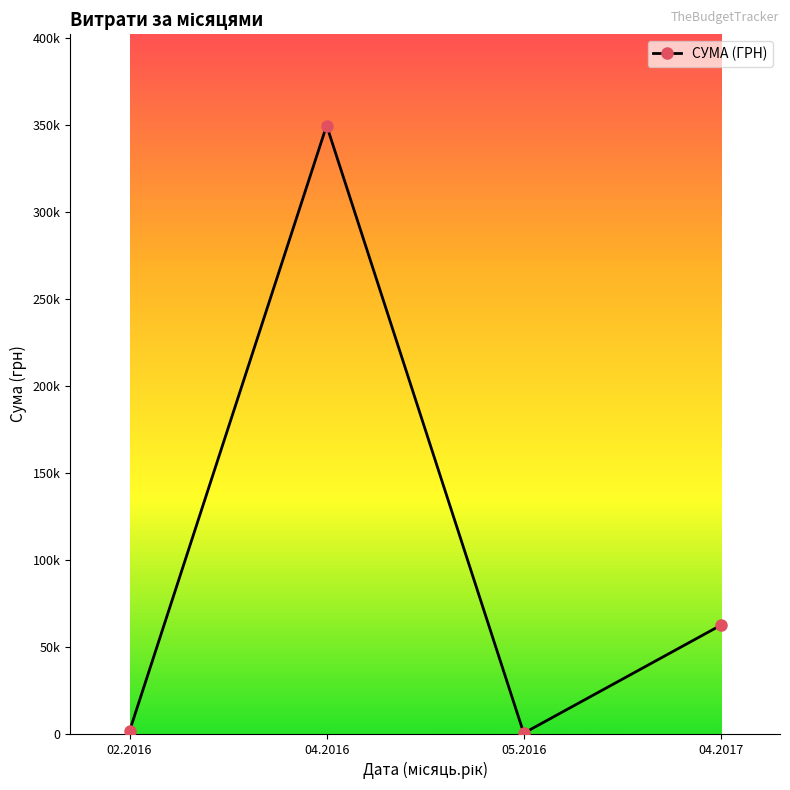

How many points are lower than both their immediate neighbors (excluding endpoints)?

1